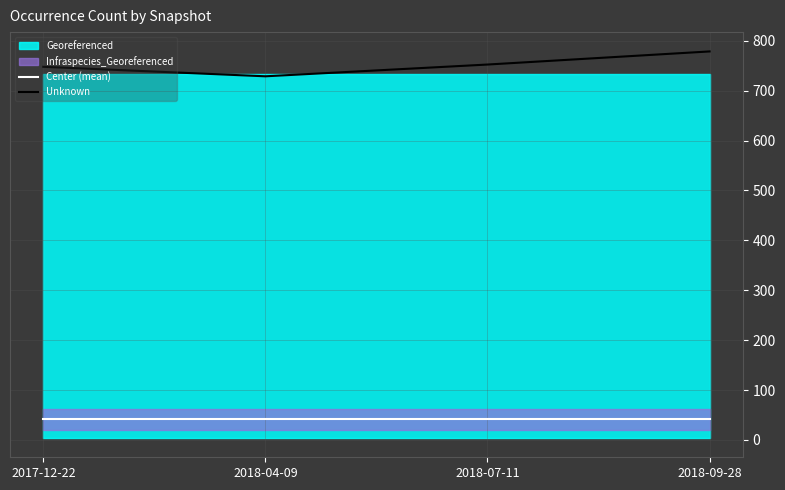

What is the label of the 3rd point from the right?

2018-04-09